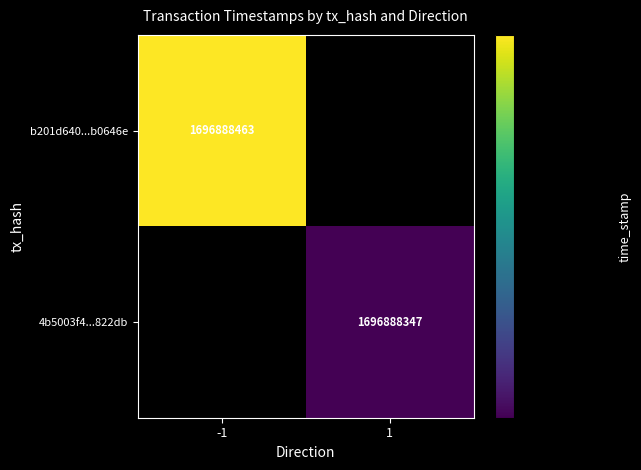

Reading left to right, list all the values displayed in this chart.

b201d640399ed55b4d0af1f35566d4a53b0646e: -1=1696888463	1=0
4b5003f4322d1b9978e798d59336be8f6a822db: -1=0	1=1696888347